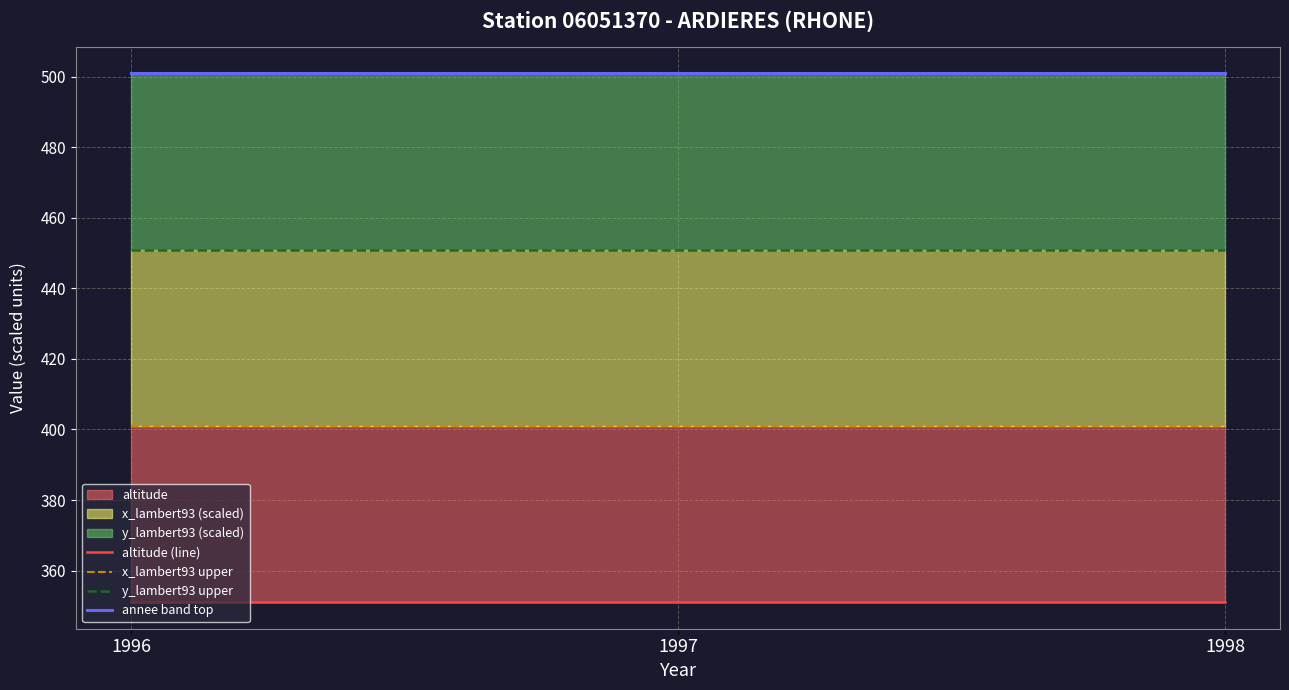

Rank the series at 1998 from lowest to highest value.

altitude (line), x_lambert93 upper, y_lambert93 upper, annee band top